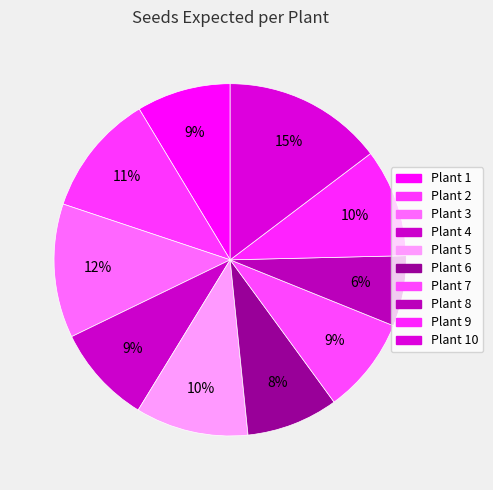

Rank the categories by value from highest to lowest.

10, 3, 2, 5, 9, 4, 7, 1, 6, 8